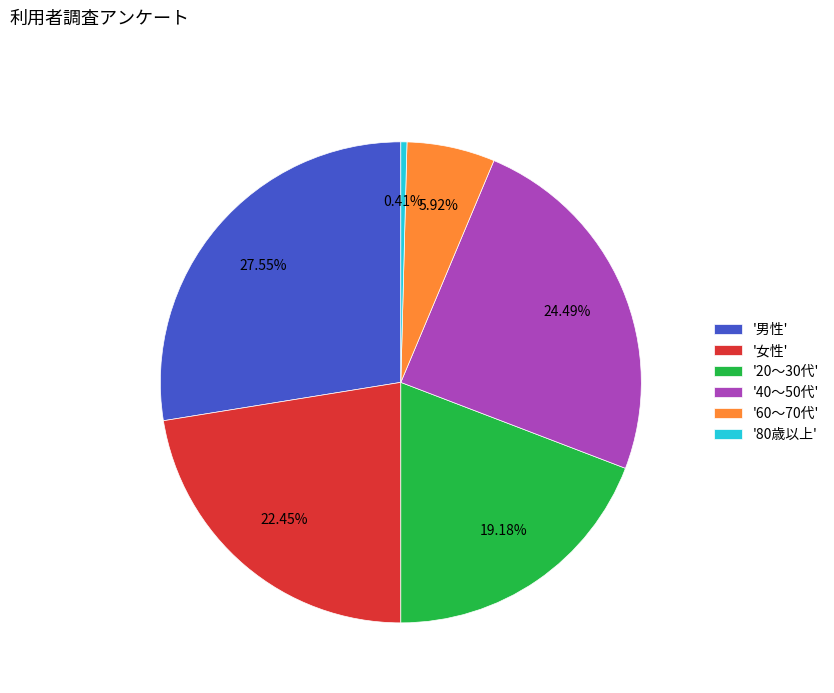

Is the sum of '60～70代' and '80歳以上' greater than half?

No